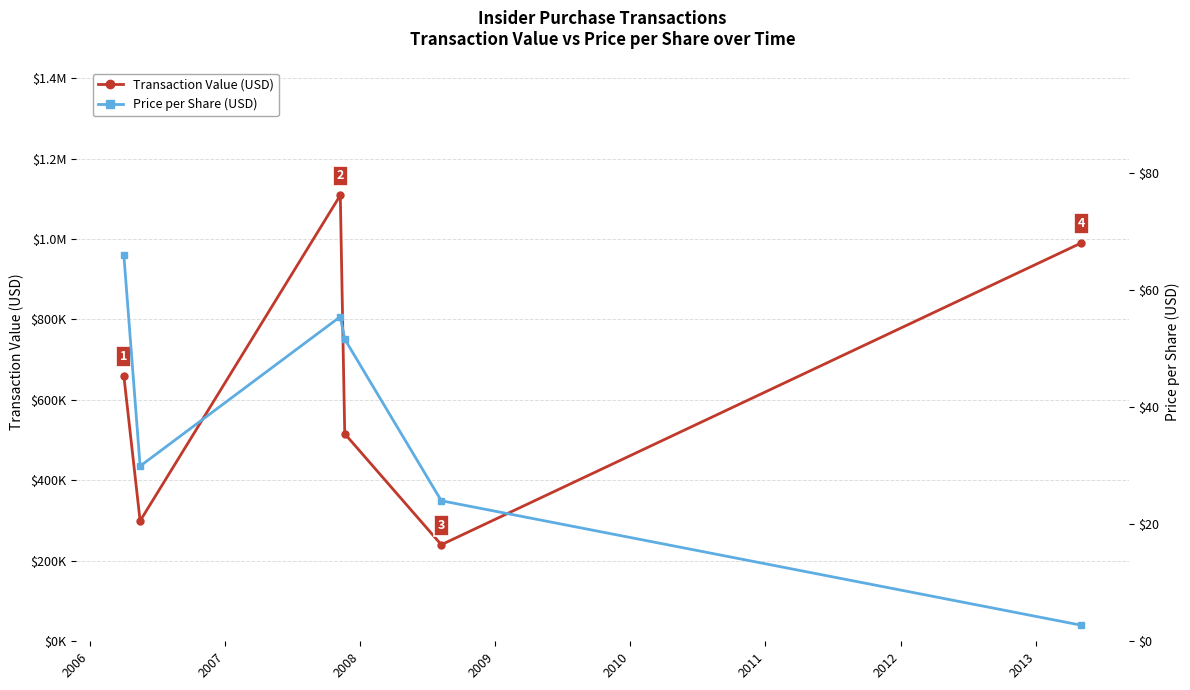

What is the difference between the Transaction Value (USD) values at 2006 and 2005?

360982.0